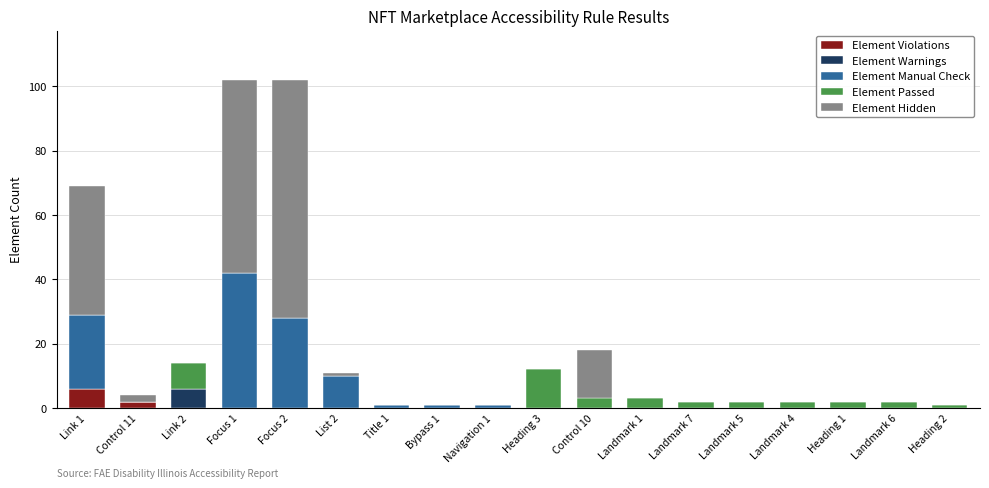

What is the highest value of the Element Violations series?

6